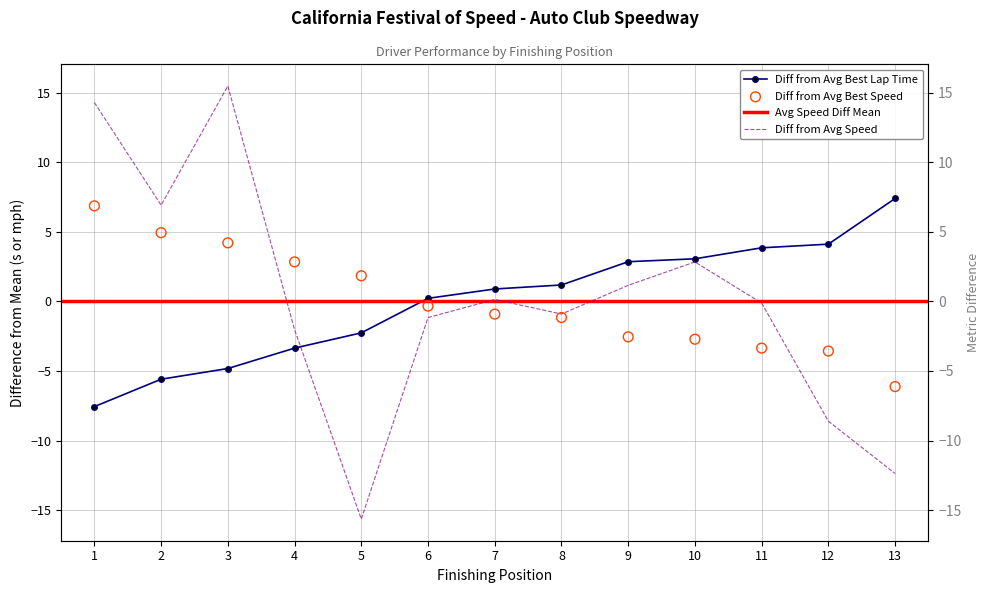

Which series contains the lowest Y value?

Average Speed